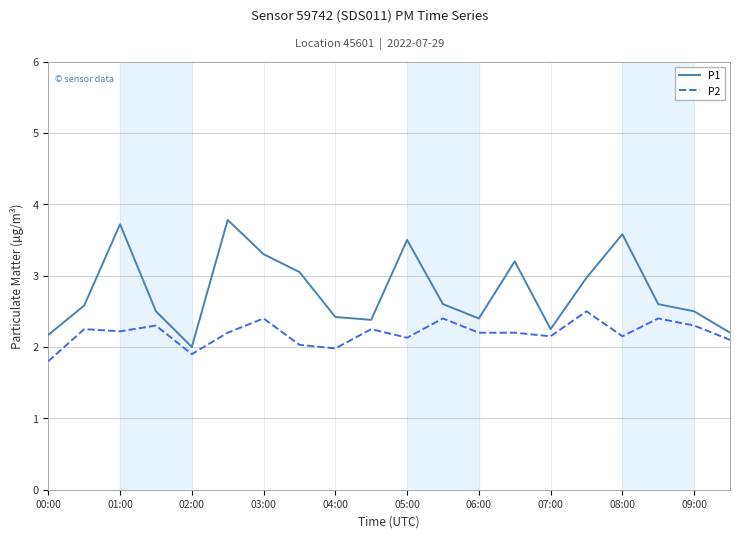

What is the difference between the maximum and minimum values in the P1 series?

1.8